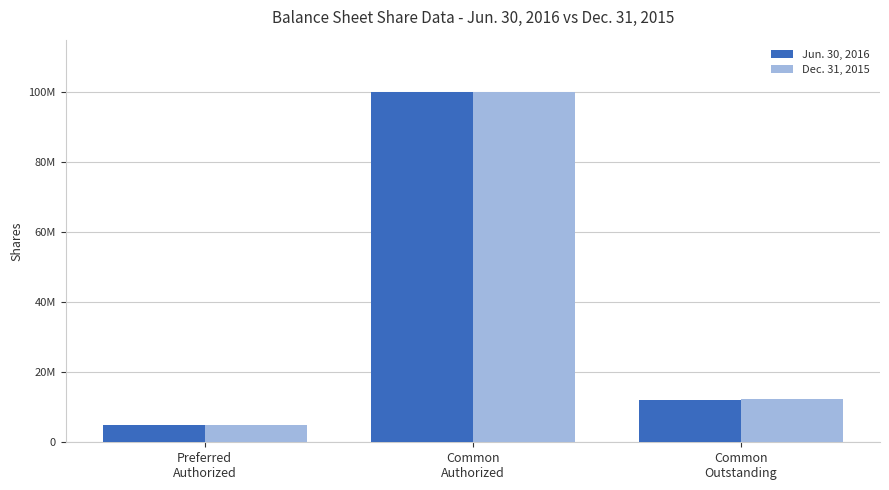

What are all the series names shown in the legend?

Jun. 30, 2016, Dec. 31, 2015